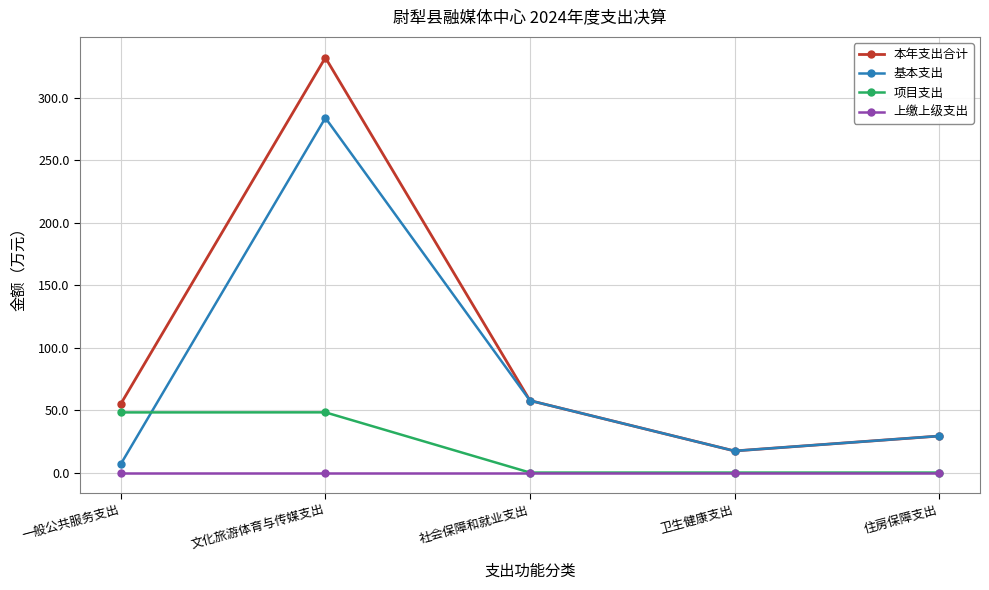

Rank the series by their average value, from lowest to highest.

上缴上级支出, 项目支出, 基本支出, 本年支出合计